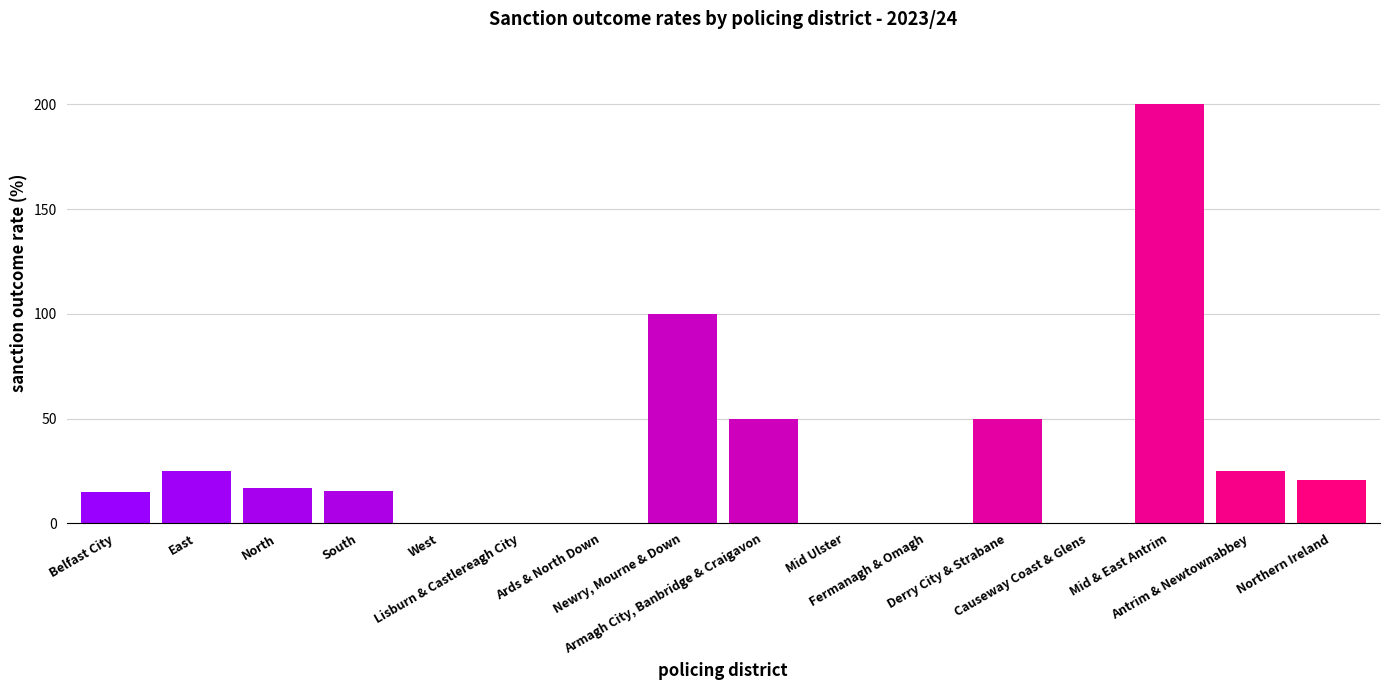

True or false: the data shows 110.2 at Mid & East Antrim.

False